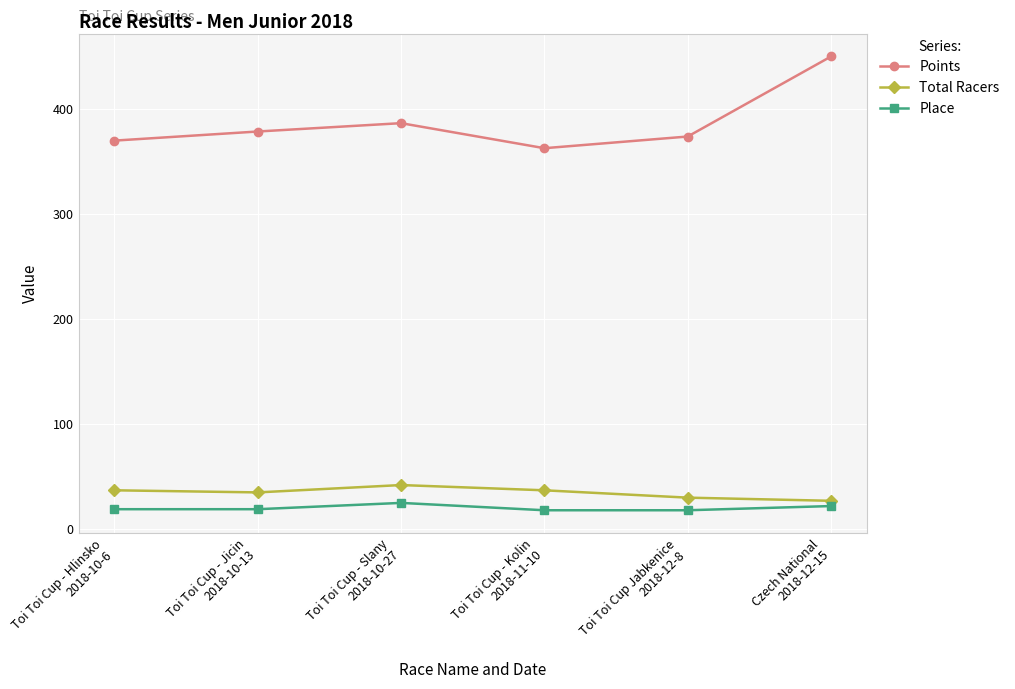

What is the difference between the highest and lowest values at Toi Toi Cup - Hlinsko
2018-10-6?

351.0